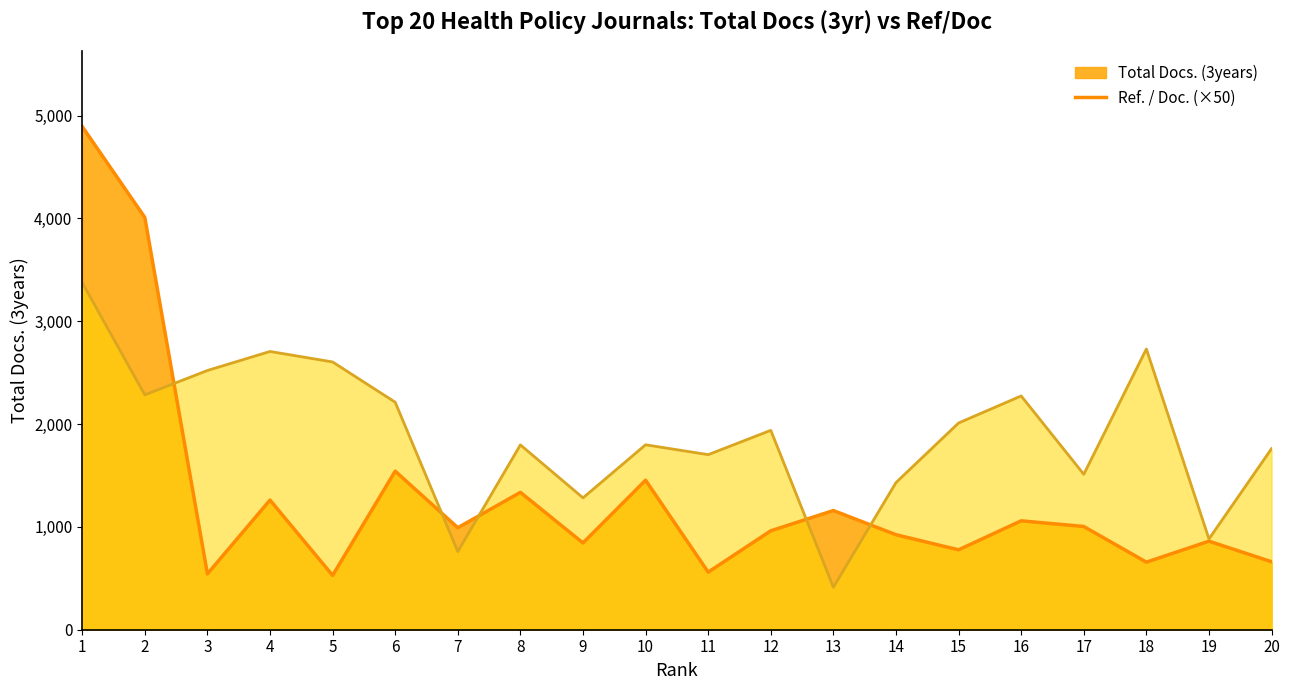

Reading left to right, list all the values displayed in this chart.

Total Docs. (3years): 4893.0	4009.0	543.0	1261.0	528.0	1542.0	992.0	1336.0	844.0	1454.0	560.0	962.0	1159.0	924.0	777.0	1059.0	1004.0	657.0	861.0	661.0
Ref. / Doc.: 3375.0	2284.0	2521.0	2706.0	2604.0	2212.5	760.0	1797.5	1282.5	1798.5	1702.5	1939.0	413.0	1431.0	2010.5	2273.5	1511.5	2730.0	883.0	1761.0